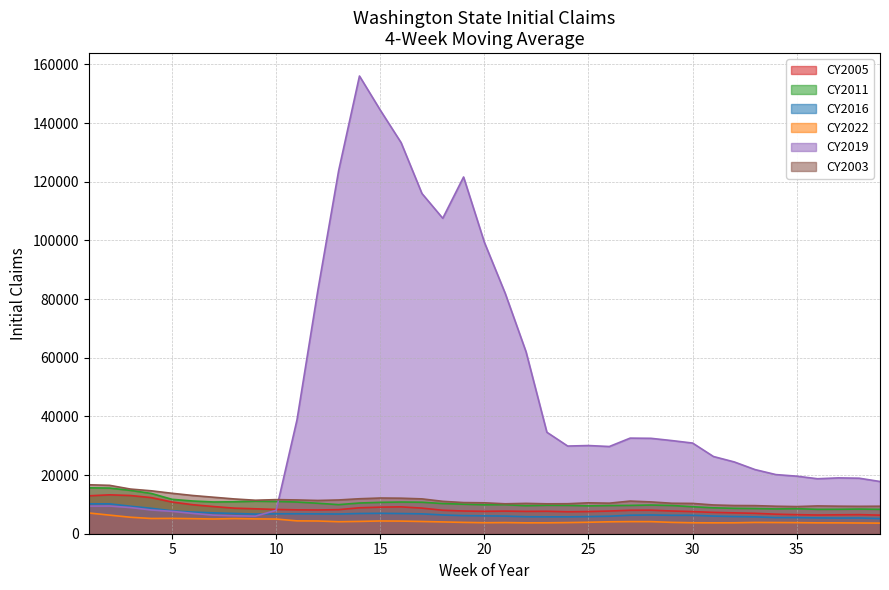

Which has a higher value, 23 or 6?

6